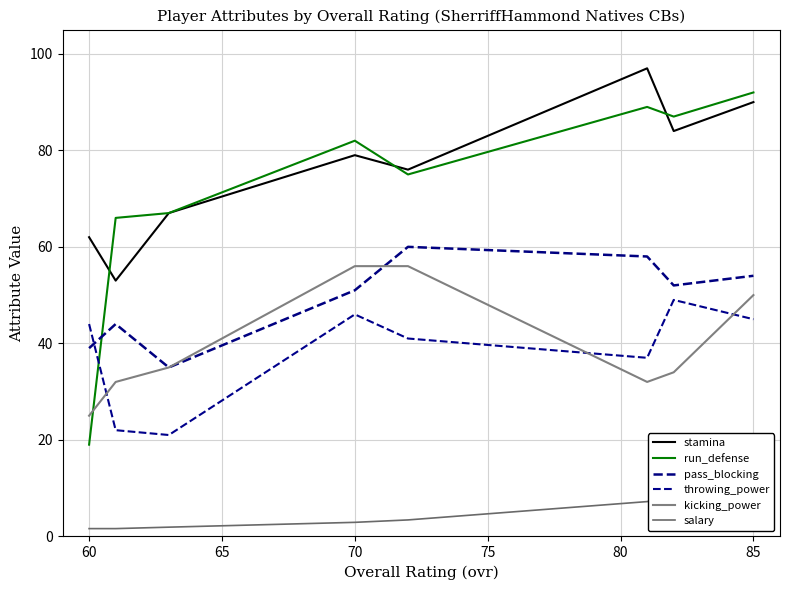

True or false: run_defense has a value of 40.3 at 85.

False